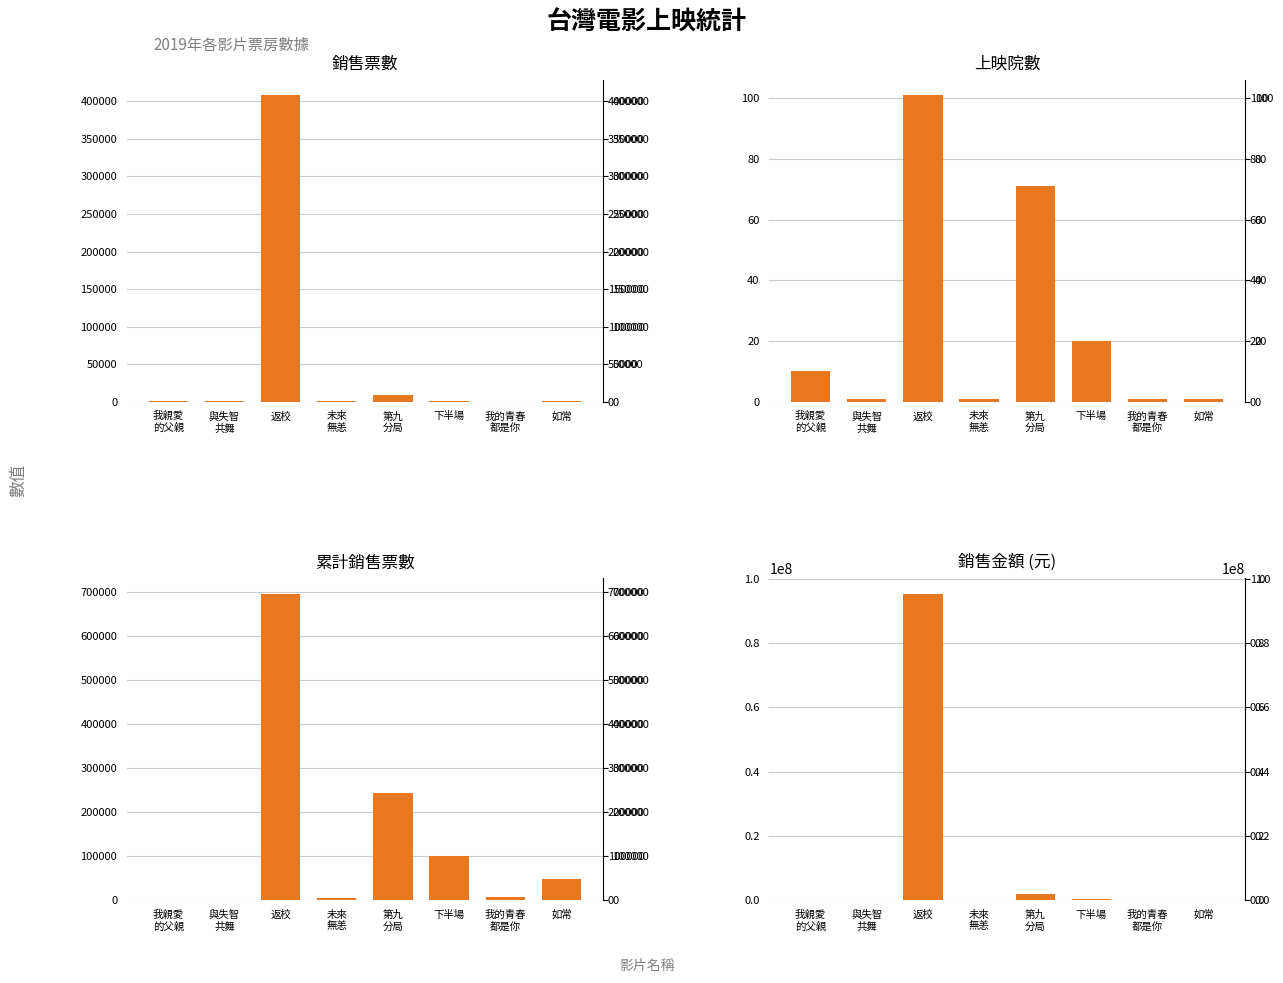

What position from the right is 與失智
共舞?

7